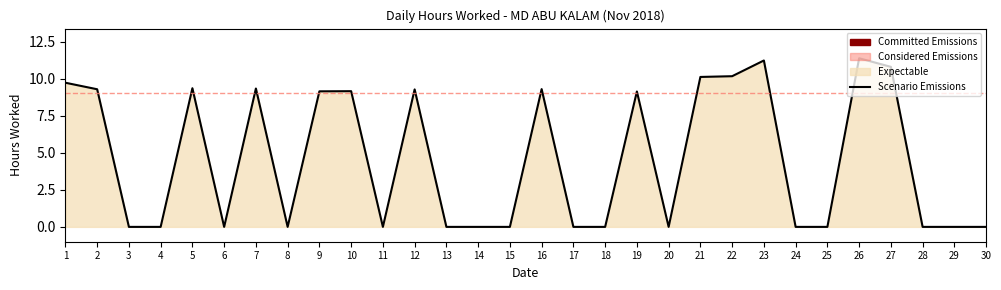

The chart shows a value of 0.0 at 18. True or false?

True